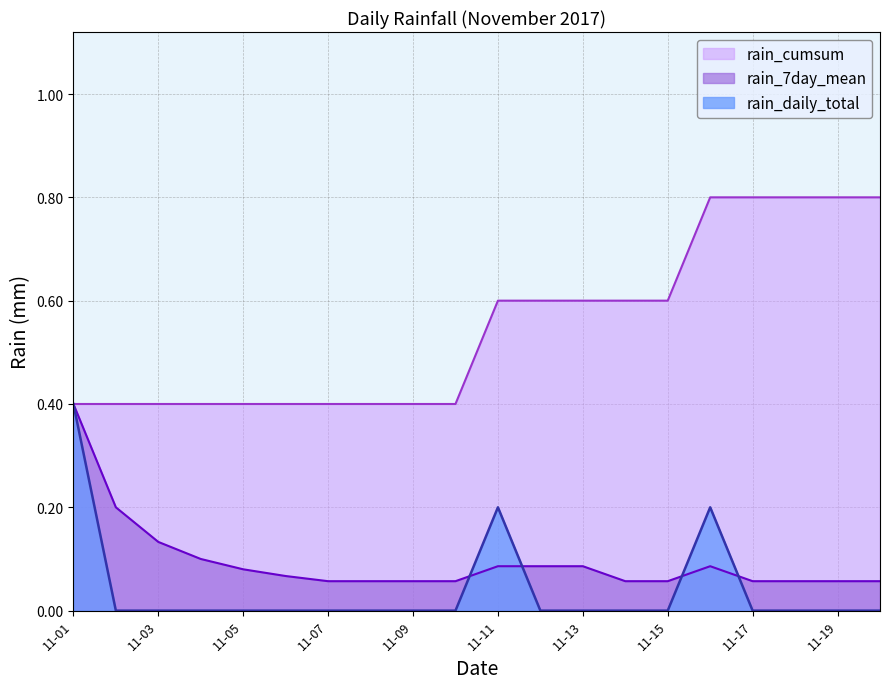

At which category is the sum across all series the highest?

11-01